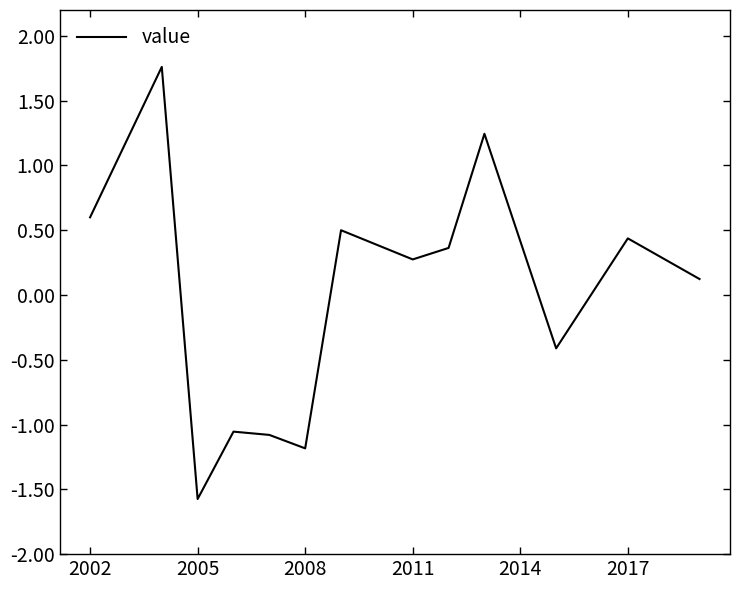

What is the difference between the maximum and minimum values?

3.3